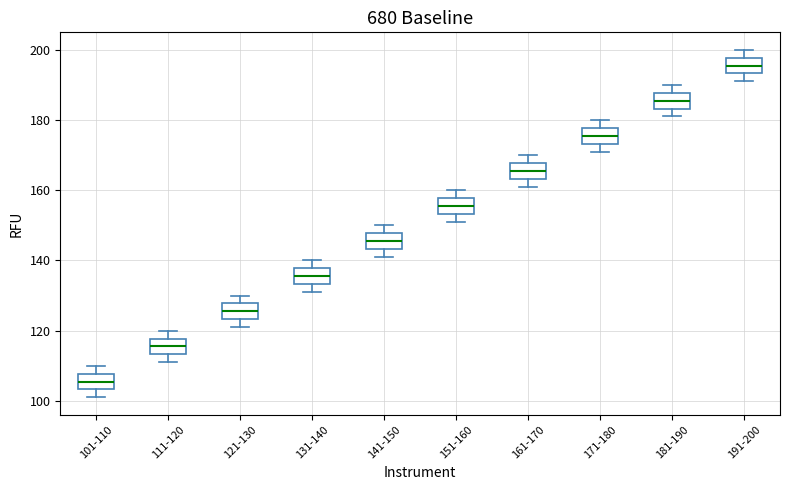

Reading left to right, transcribe this box plot: for each box, give where its median line is, the range the box spans, and where its two whiskers end, as read against the y-axis. The values are not printed on the chart, so give them approximately, as read against the axis.

101-110: median 106, box 104 to 108, whiskers 102 to 110
111-120: median 116, box 114 to 118, whiskers 112 to 120
121-130: median 126, box 124 to 128, whiskers 122 to 130
131-140: median 136, box 134 to 138, whiskers 132 to 140
141-150: median 146, box 144 to 148, whiskers 142 to 150
151-160: median 156, box 154 to 158, whiskers 152 to 160
161-170: median 166, box 164 to 168, whiskers 162 to 170
171-180: median 176, box 174 to 178, whiskers 172 to 180
181-190: median 186, box 184 to 188, whiskers 182 to 190
191-200: median 196, box 194 to 198, whiskers 192 to 200